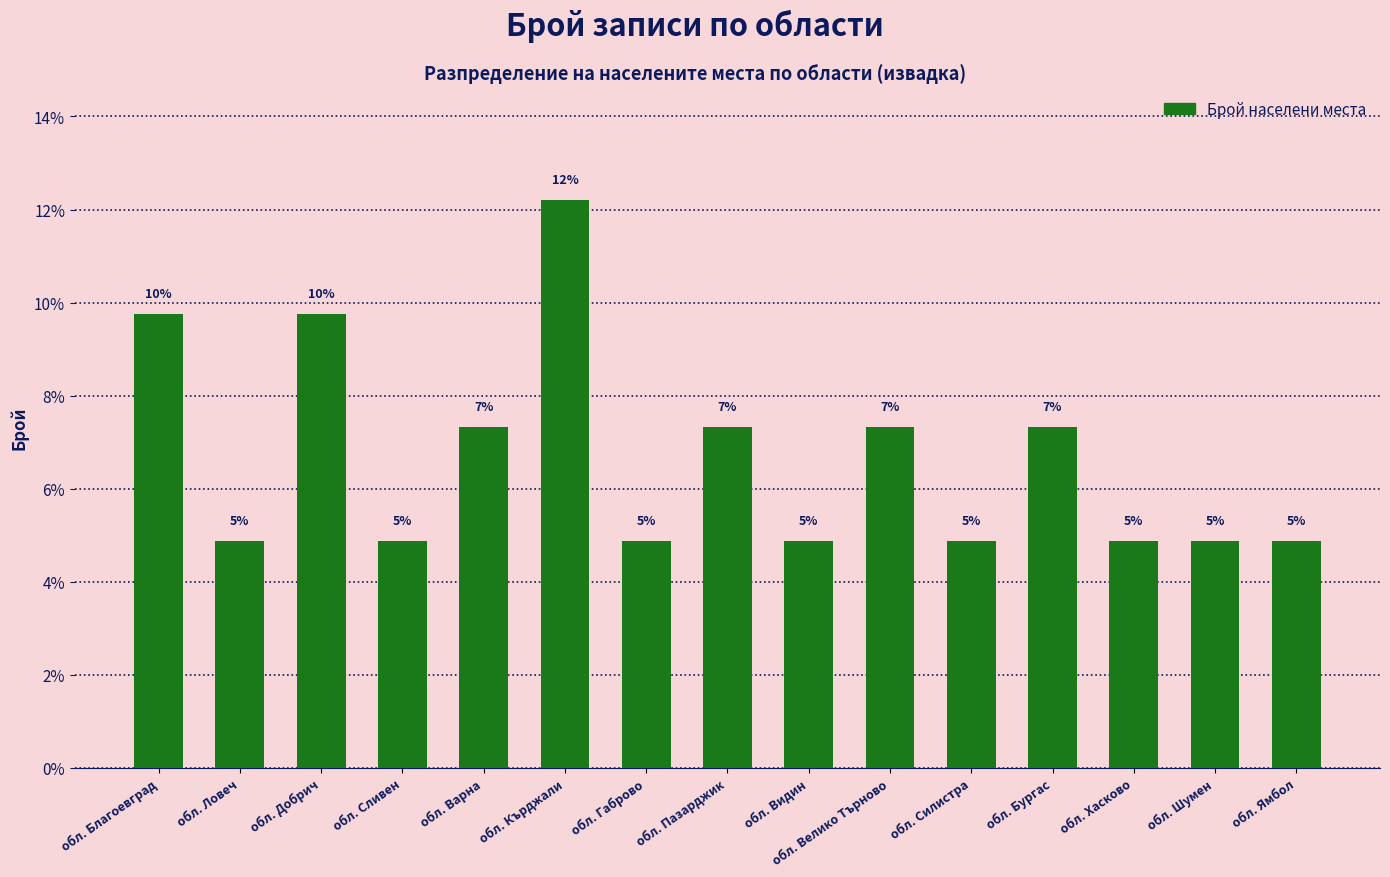

How many bars are there in total?

15